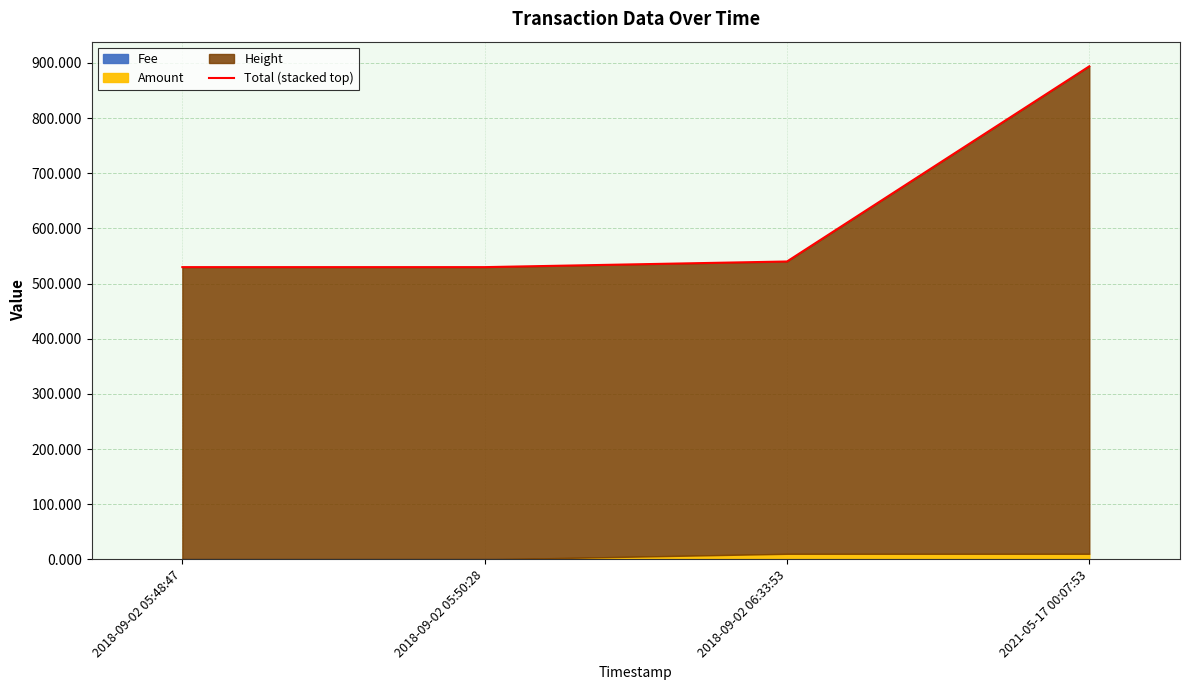

What position from the left is 2018-09-02 05:50:28?

2